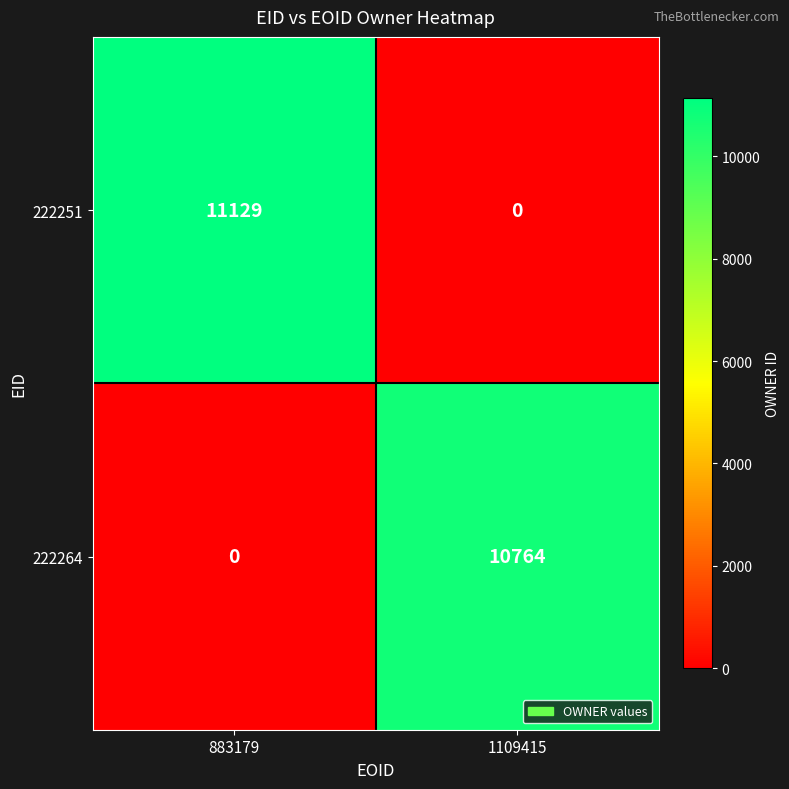

What is the difference between the 222251 values at 1109415 and 883179?

11129